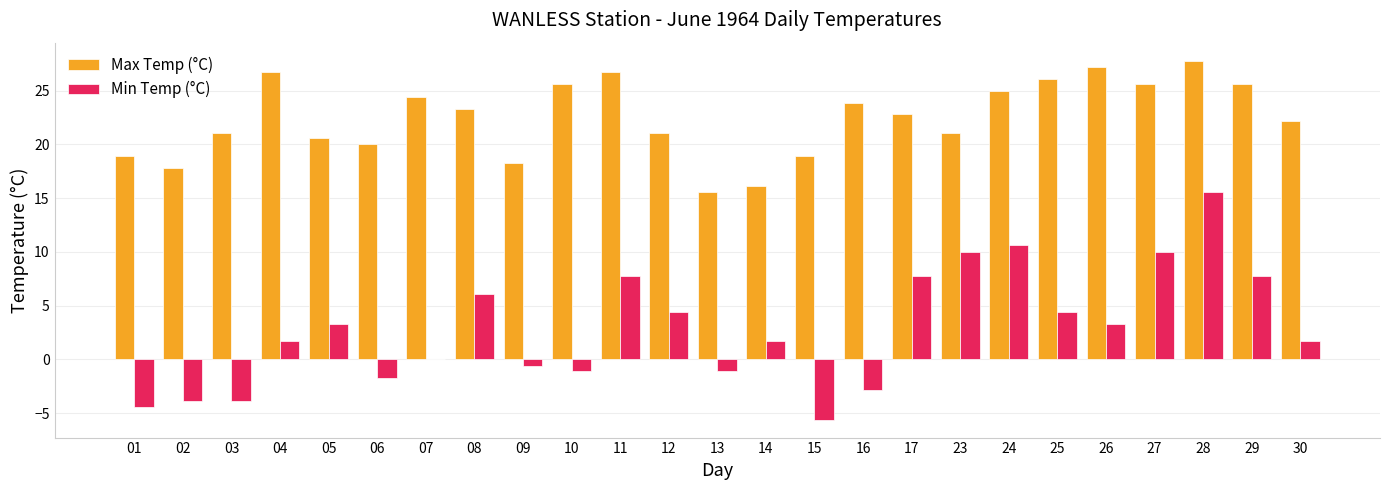

At which label does Max Temp (°C) first exceed 22?

04